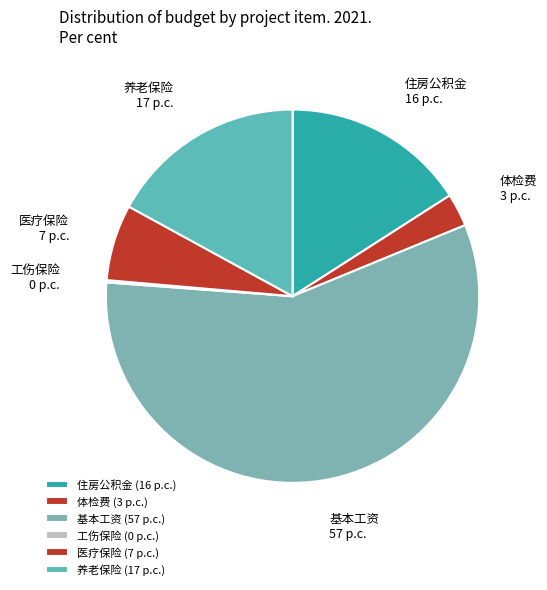

Which slice is the largest?

基本工资